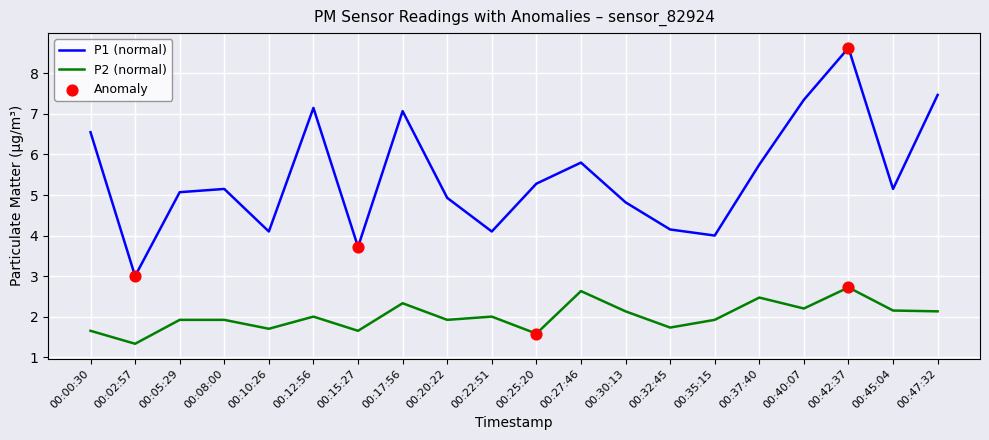

Which series changed the most between 00:00:30 and 00:25:20?

P1 (normal)